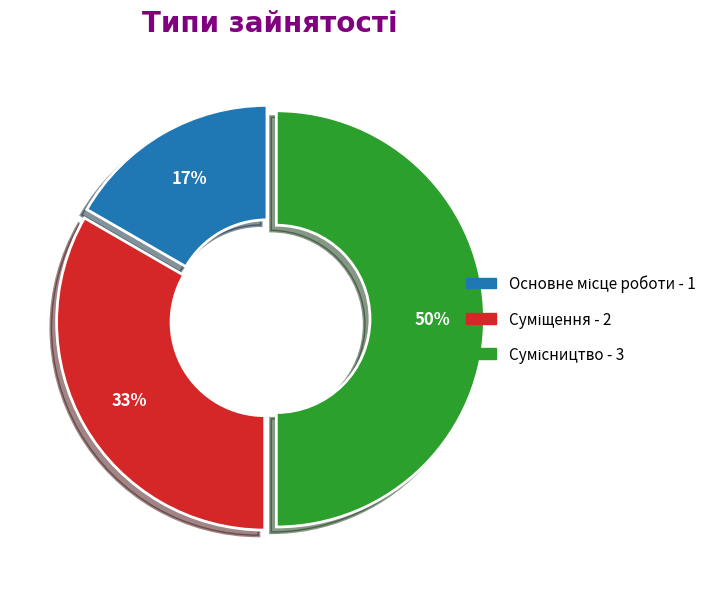

To the nearest percent, what is the difference between the largest and smallest slice percentages?

33%